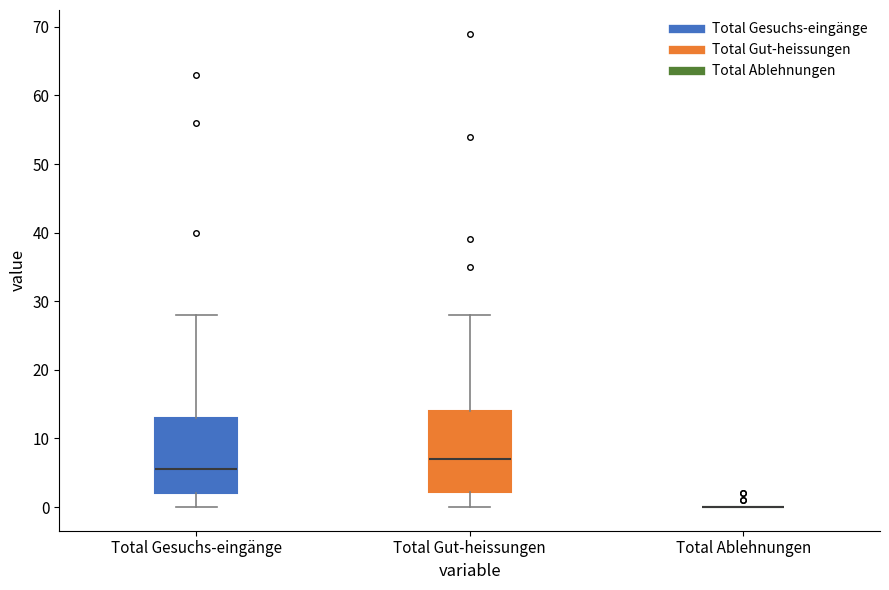

Reading left to right, read every box against the y-axis: the position of its median line, the range the box covers, and the ends of its whiskers. The values are not printed on the chart, so give them approximately, as read against the axis.

Total Gesuchs-eingänge: median 6, box 2 to 13, whiskers 0 to 28
Total Gut-heissungen: median 7, box 2 to 14, whiskers 0 to 28
Total Ablehnungen: box collapsed to a line at 0, whiskers 0 to 0